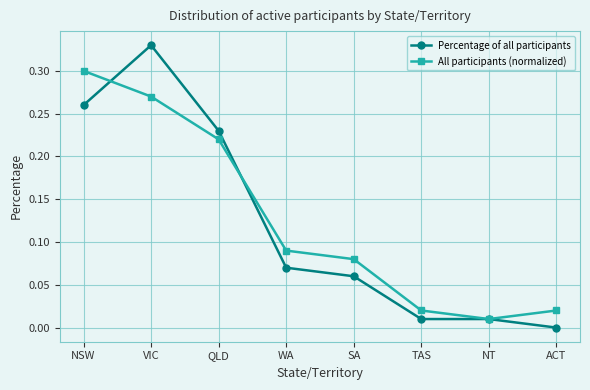

Rank the series by their maximum value, from lowest to highest.

All participants (normalized), Percentage of all participants